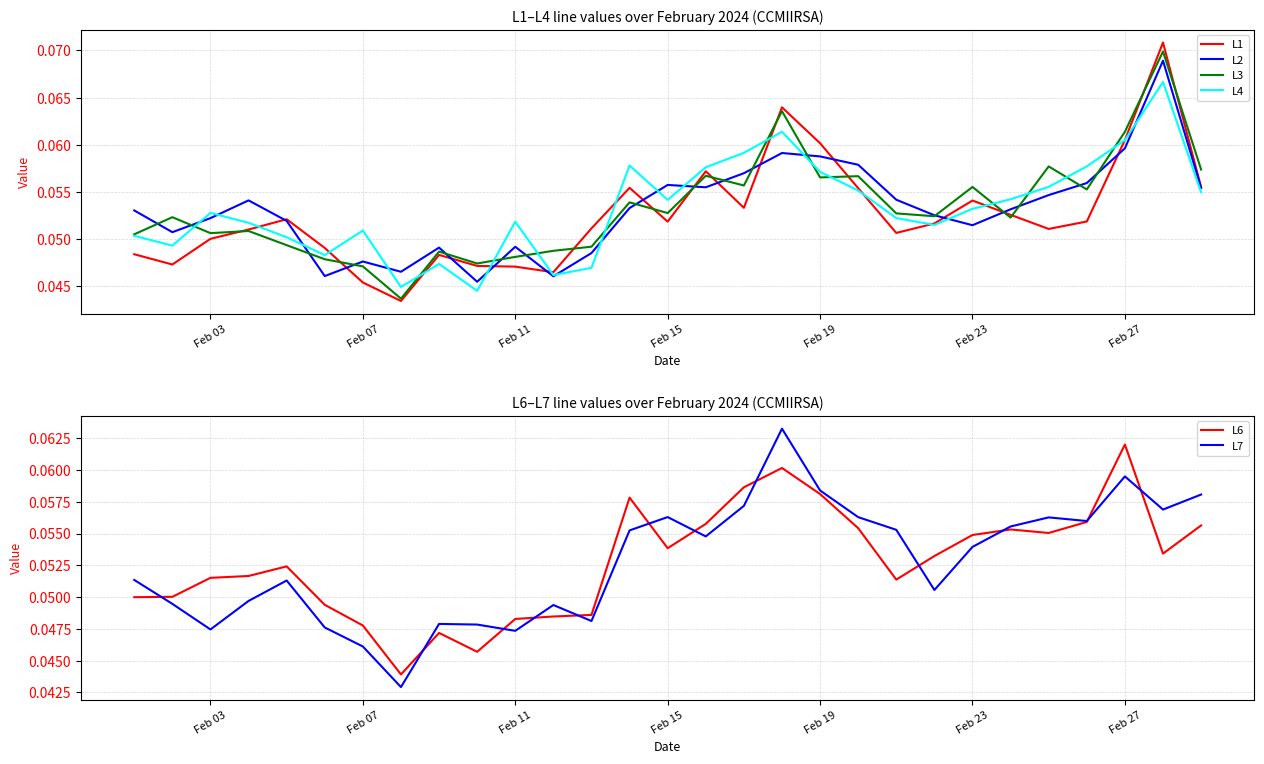

At how many categories does at least one series exceed 0?

29